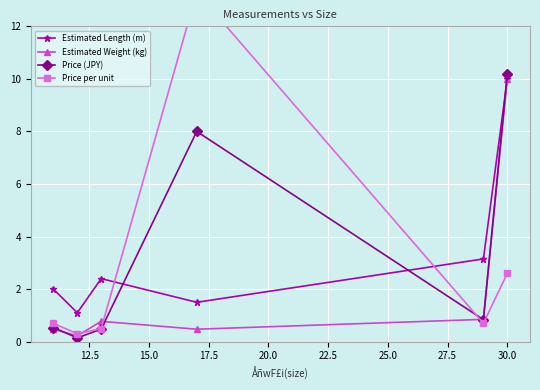

True or false: Estimated Length (m) has more than 1 interior local peaks.

False